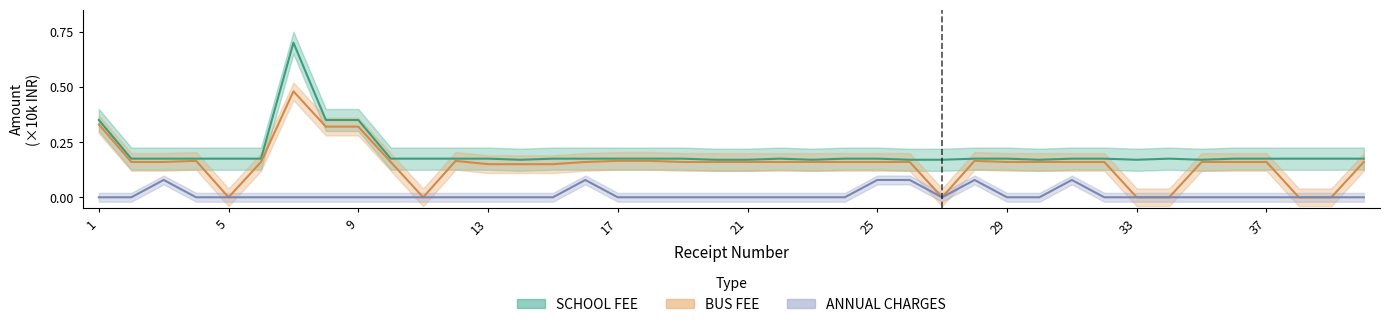

Reading left to right, what are all the values shown in this chart?

SCHOOL FEE: 1=0.3	2=0.2	3=0.2	4=0.2	5=0.2	6=0.2	7=0.7	8=0.3	9=0.3	10=0.2	11=0.2	12=0.2	13=0.2	14=0.2	15=0.2	16=0.2	17=0.2	18=0.2	19=0.2	20=0.2	21=0.2	22=0.2	23=0.2	24=0.2	25=0.2	26=0.2	27=0.2	28=0.2	29=0.2	30=0.2	31=0.2	32=0.2	33=0.2	34=0.2	35=0.2	36=0.2	37=0.2	38=0.2	39=0.2	40=0.2
BUS FEE: 1=0.3	2=0.2	3=0.2	4=0.2	5=0.0	6=0.2	7=0.5	8=0.3	9=0.3	10=0.2	11=0.0	12=0.2	13=0.1	14=0.1	15=0.1	16=0.2	17=0.2	18=0.2	19=0.2	20=0.2	21=0.2	22=0.2	23=0.2	24=0.2	25=0.2	26=0.2	27=0.0	28=0.2	29=0.2	30=0.2	31=0.2	32=0.2	33=0.0	34=0.0	35=0.2	36=0.2	37=0.2	38=0.0	39=0.0	40=0.2
ANNUAL CHARGES: 1=0.0	2=0.0	3=0.1	4=0.0	5=0.0	6=0.0	7=0.0	8=0.0	9=0.0	10=0.0	11=0.0	12=0.0	13=0.0	14=0.0	15=0.0	16=0.1	17=0.0	18=0.0	19=0.0	20=0.0	21=0.0	22=0.0	23=0.0	24=0.0	25=0.1	26=0.1	27=0.0	28=0.1	29=0.0	30=0.0	31=0.1	32=0.0	33=0.0	34=0.0	35=0.0	36=0.0	37=0.0	38=0.0	39=0.0	40=0.0